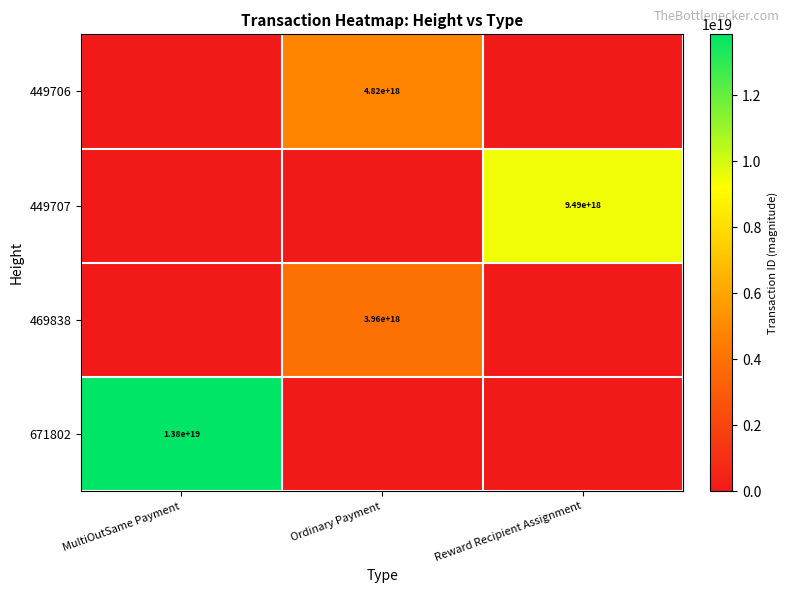

Is it true that 449706 equals 4820000000000000000 at Ordinary Payment?

True